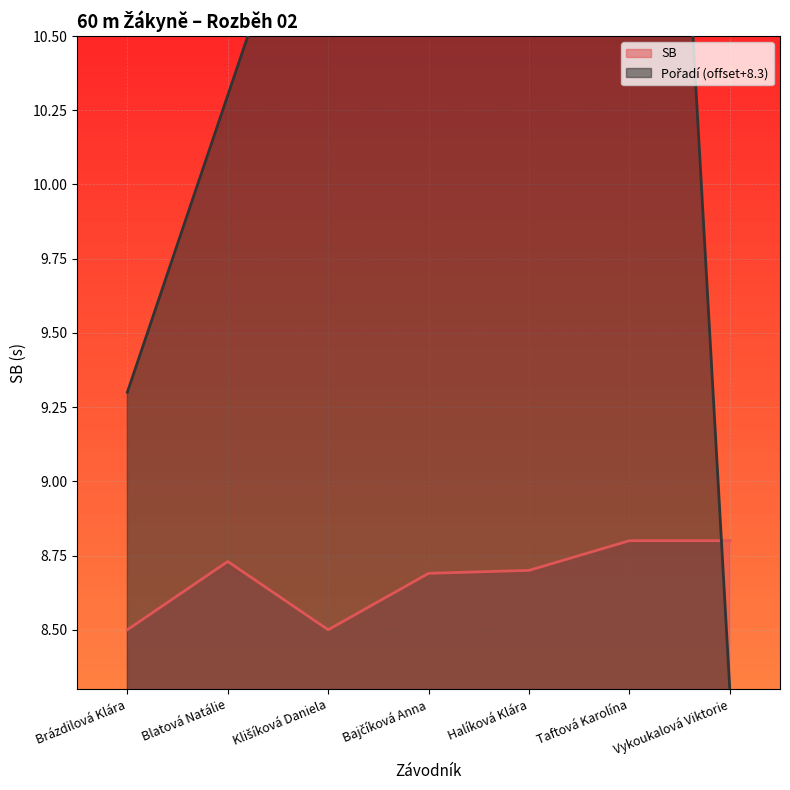

What is the sum of all Pořadí values?

79.1